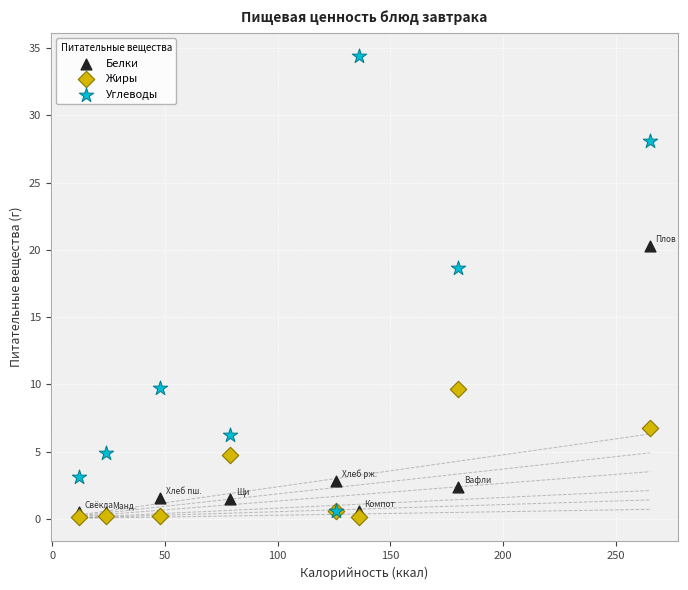

In the Углеводы series, what Y value is closest to 17?

18.6